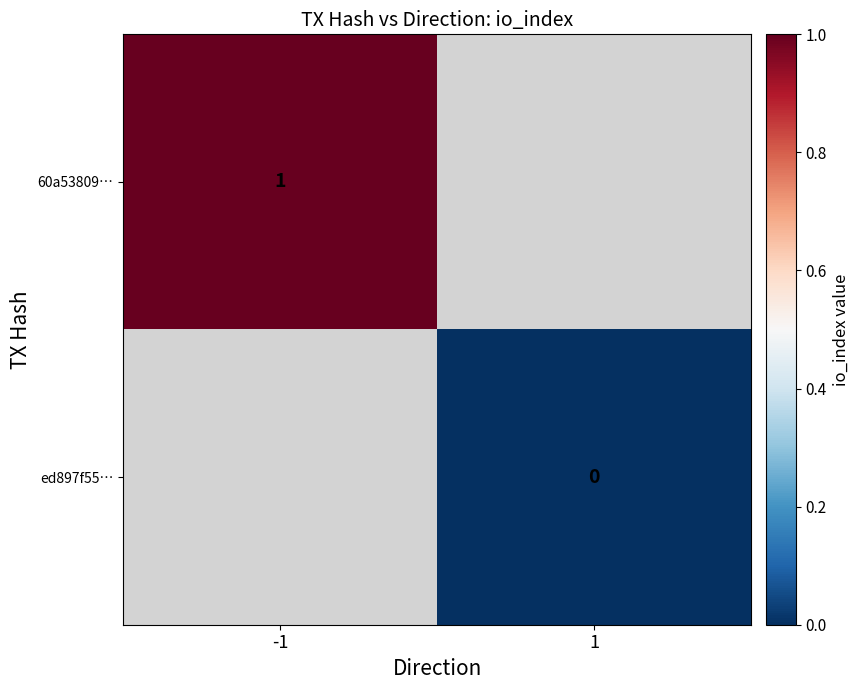

Is the value of 60a53809… at -1 greater than the value of ed897f55… at 1?

Yes